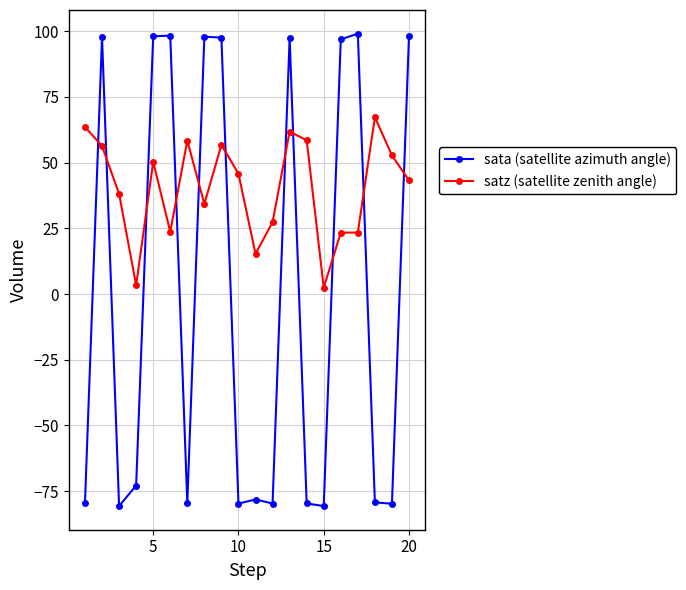

How many data points in satz (satellite zenith angle) are less than 45?

10